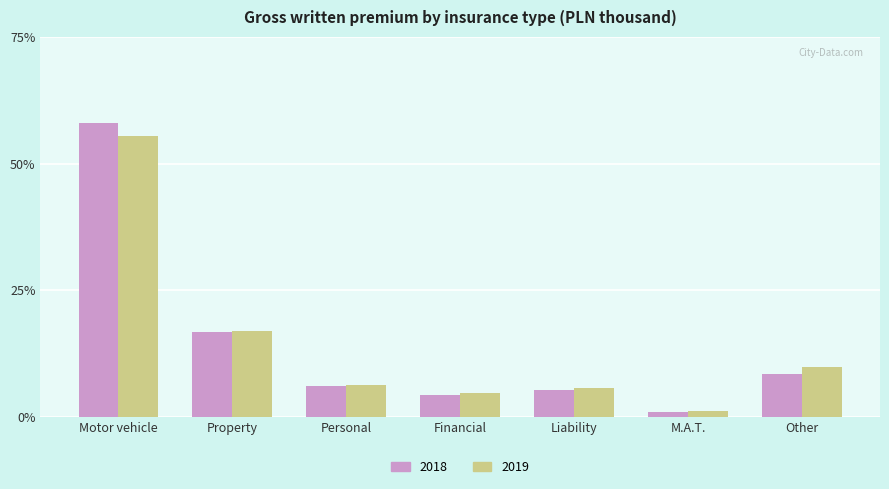

What position from the left is M.A.T.?

6